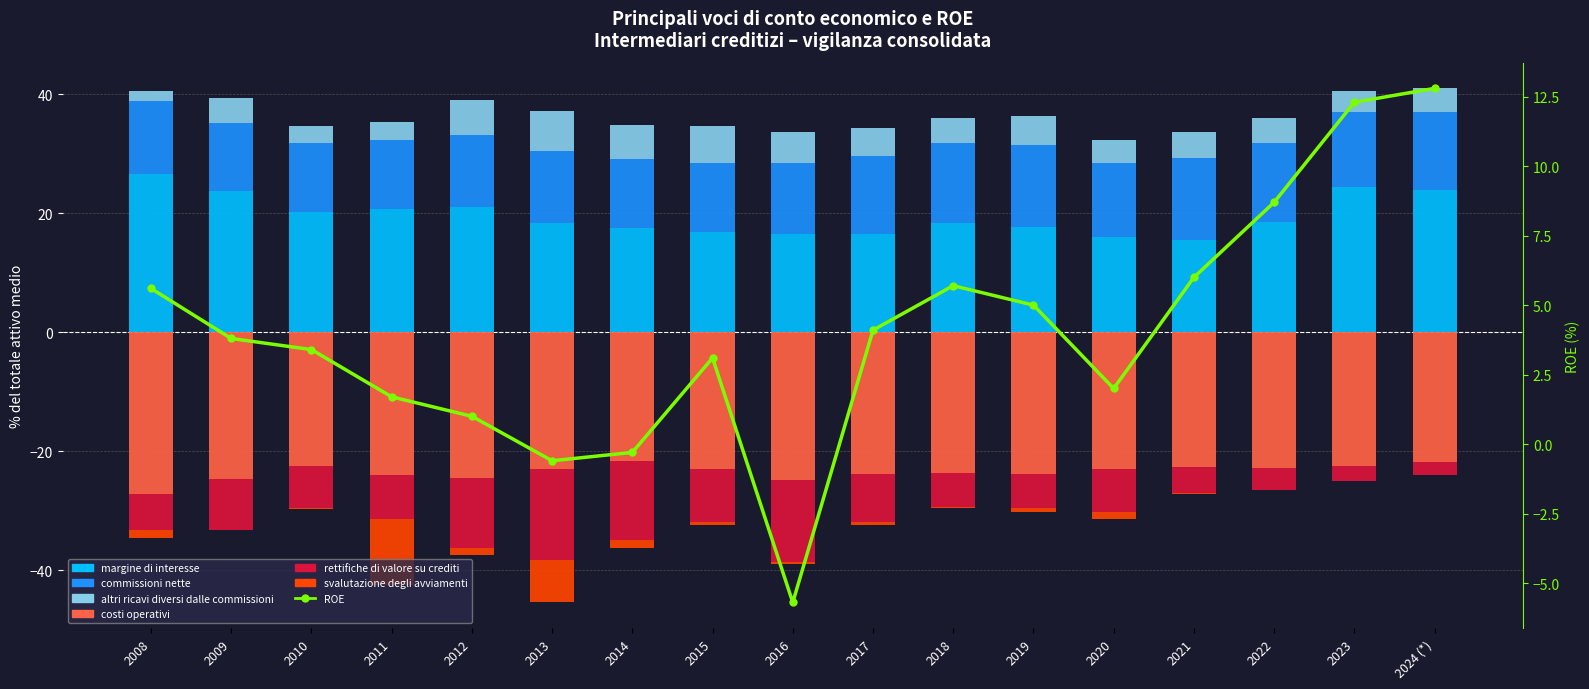

What is the label of the 15th bar from the right?

2010